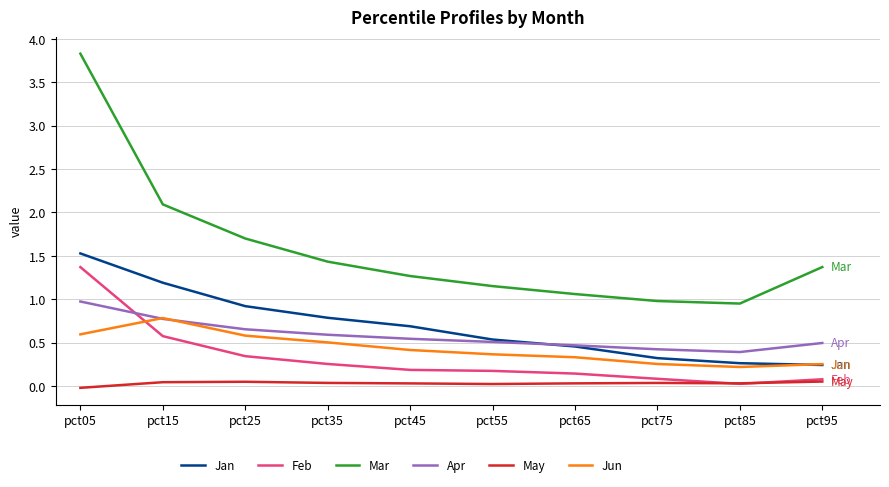

How many categories are shown in the chart?

10